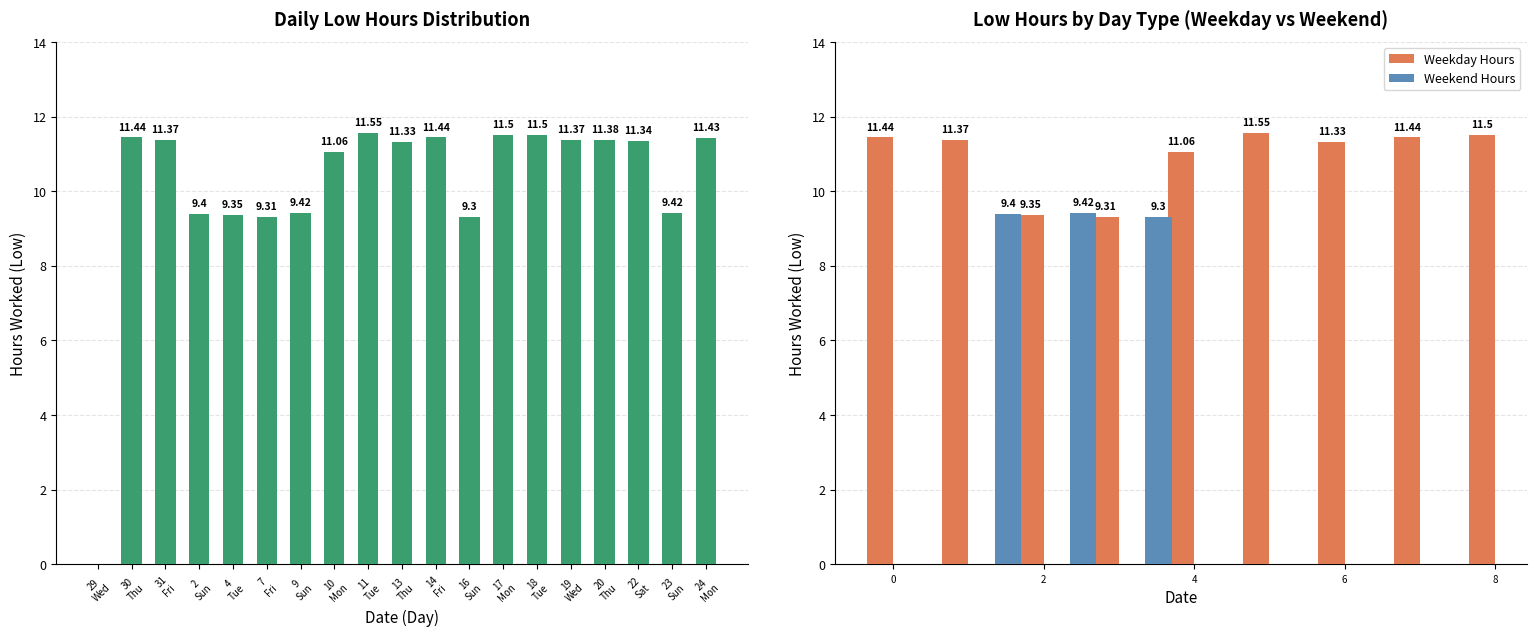

How many values are below 11?

7